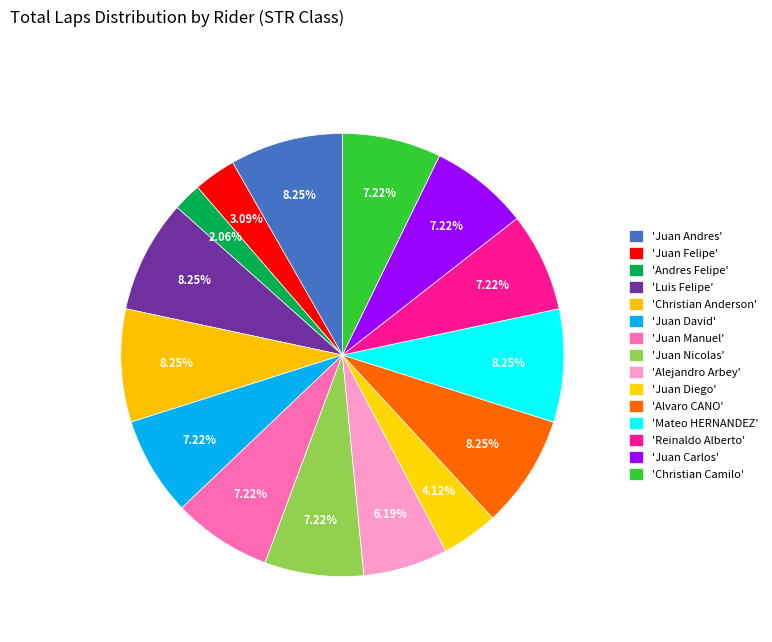

Rank the categories by value from highest to lowest.

Juan Andres MARIN ARANGO, Luis Felipe ARREDONDO GIRALDO, Christian Anderson ROZO MENESES, Alvaro CANO POVEDA, Mateo HERNANDEZ FERNANDEZ, Juan David RIVERA PARRA, Juan Manuel BURBANO RAMIREZ, Juan Nicolas CASTAÑO ROJAS, Reinaldo Alberto RENDON SILVA, Juan Carlos SANCHEZ RAMIREZ, Christian Camilo CIFUENTES MÉNDEZ, Alejandro Arbey OSORIO ARBOLEDA, Juan Diego MATEUS CARVAJAL, Juan Felipe HERNANDEZ ALZATE, Andres Felipe RUBIANO NARANJO